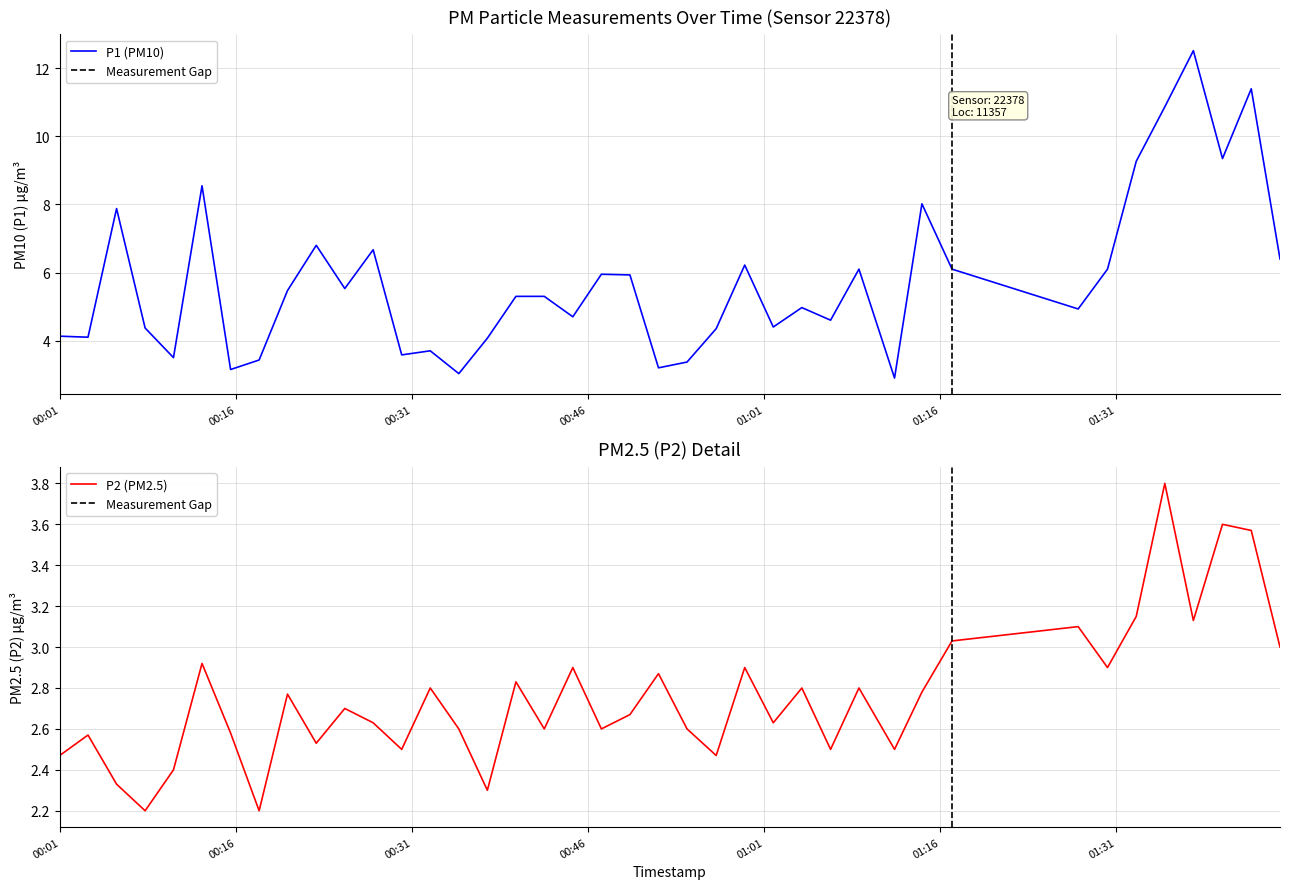

What are all the series names shown in the legend?

P1, P2